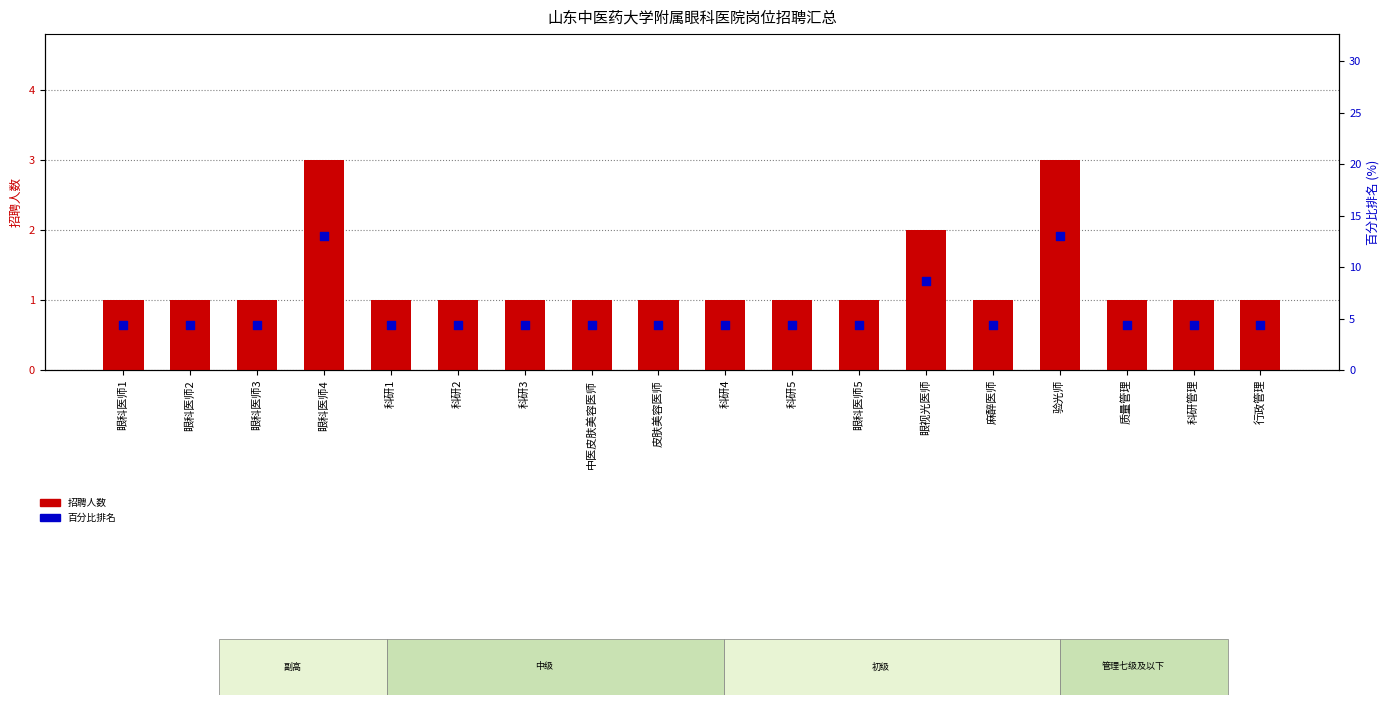

Which series contains the highest Y value?

百分比排名